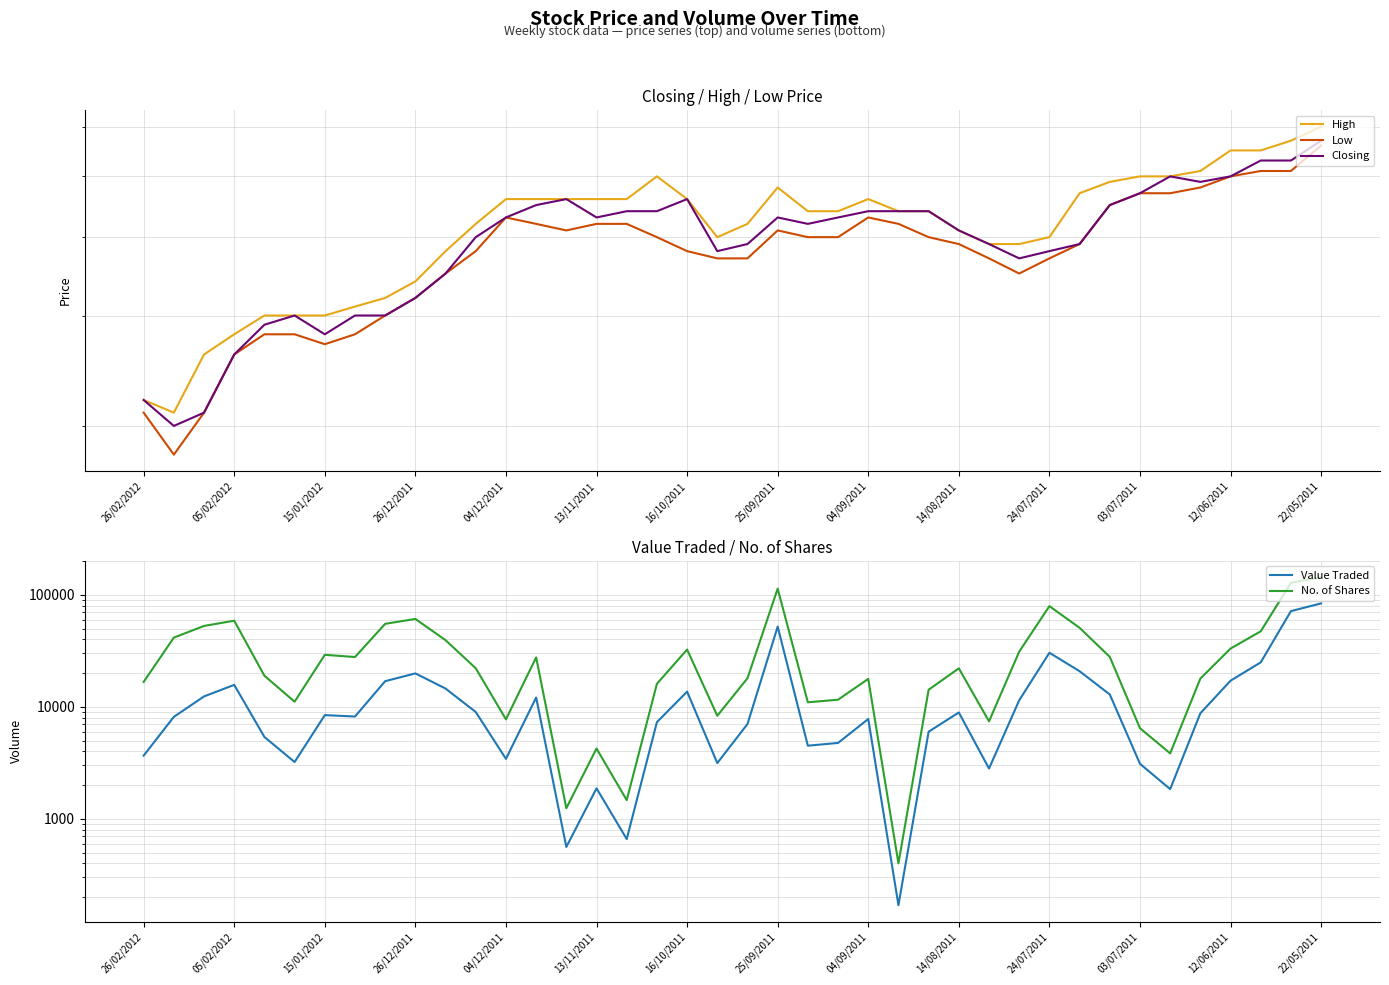

True or false: No. of Shares and Closing cross at least once.

False